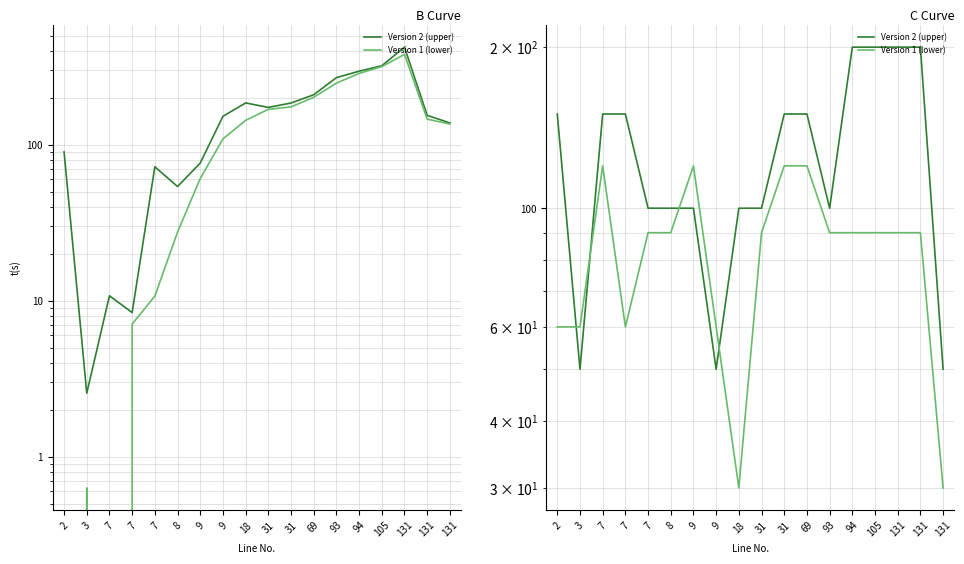

Which series has the largest total across all categories?

Version 2 (upper)